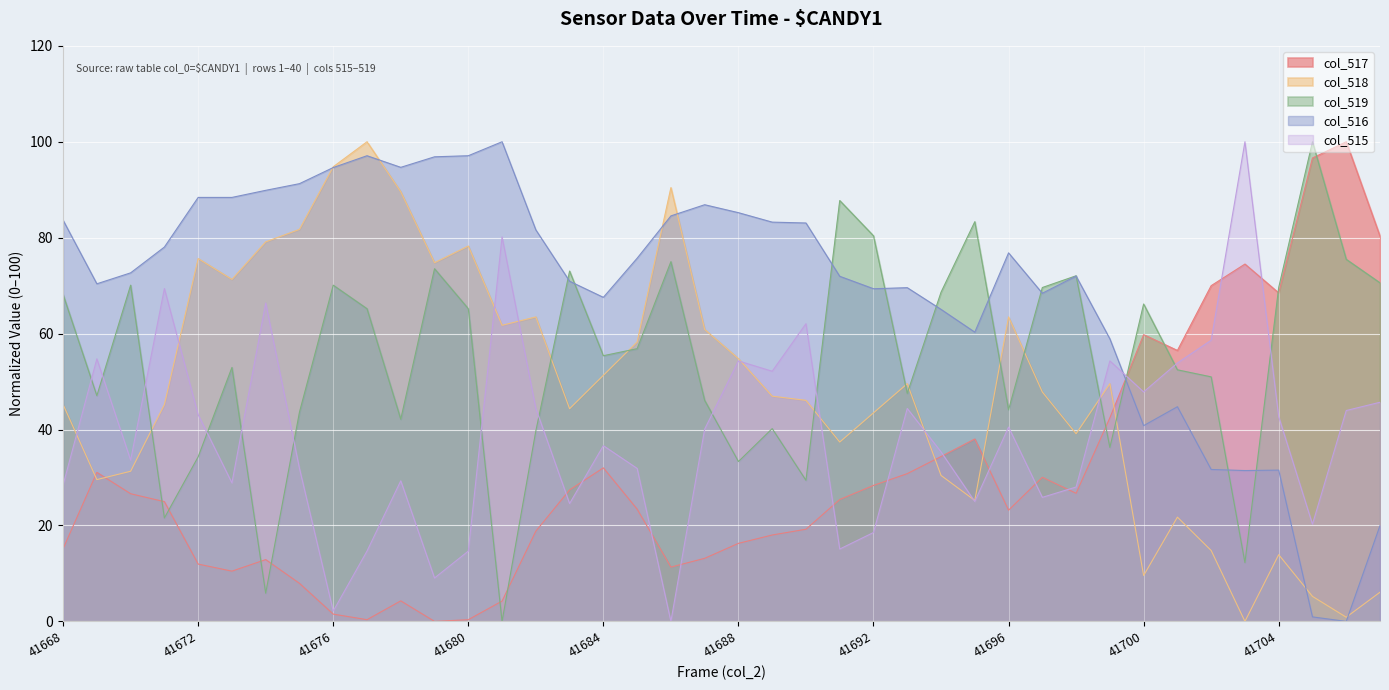

How many categories are shown in the chart?

40